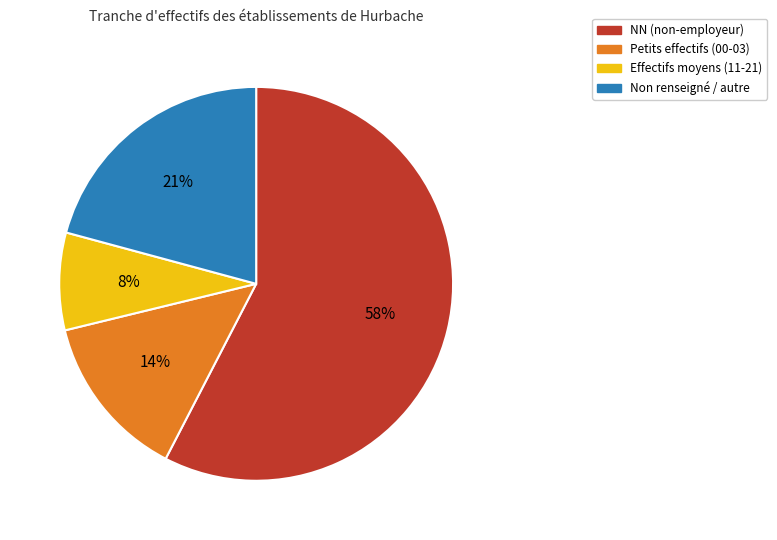

Is the sum of Non renseigné / autre and Petits effectifs (00-03) greater than half?

No